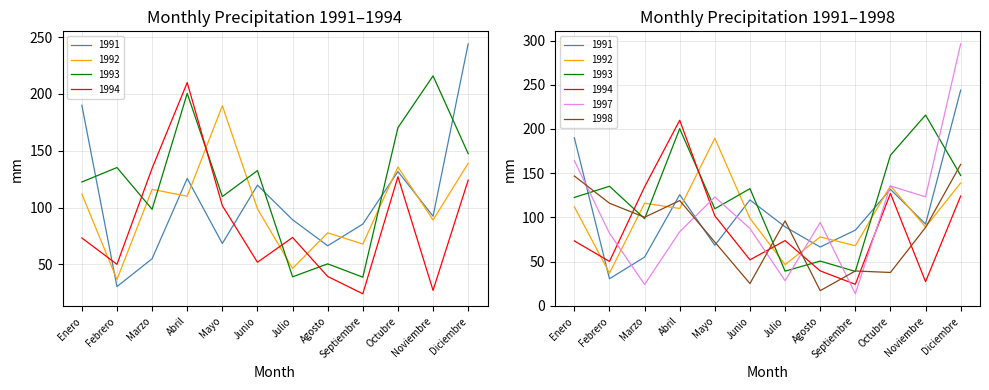

At which category does 1998 reach its first local valley?

Marzo